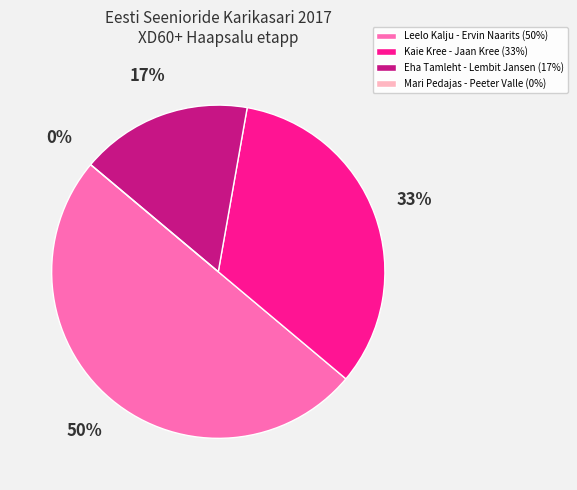

Which slice is the largest?

Leelo Kalju - Ervin Naarits